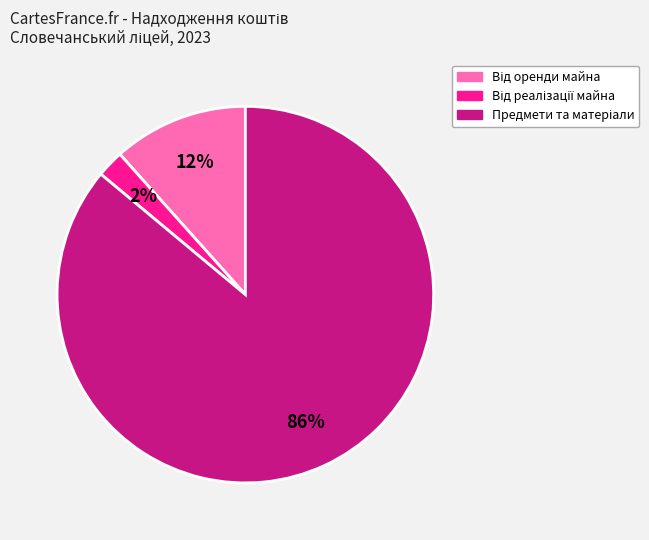

To the nearest percent, what is the difference between the largest and smallest slice percentages?

84%